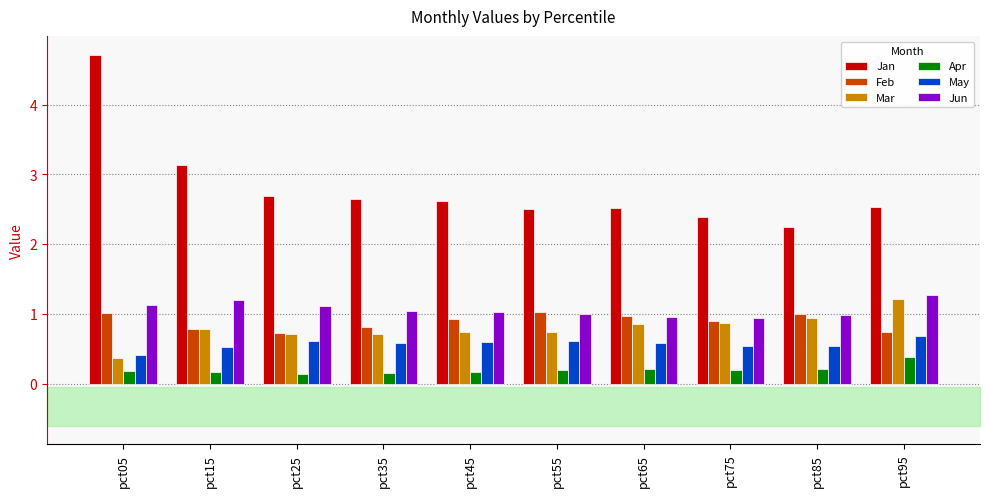

What is the sum of all Jan values?

28.0